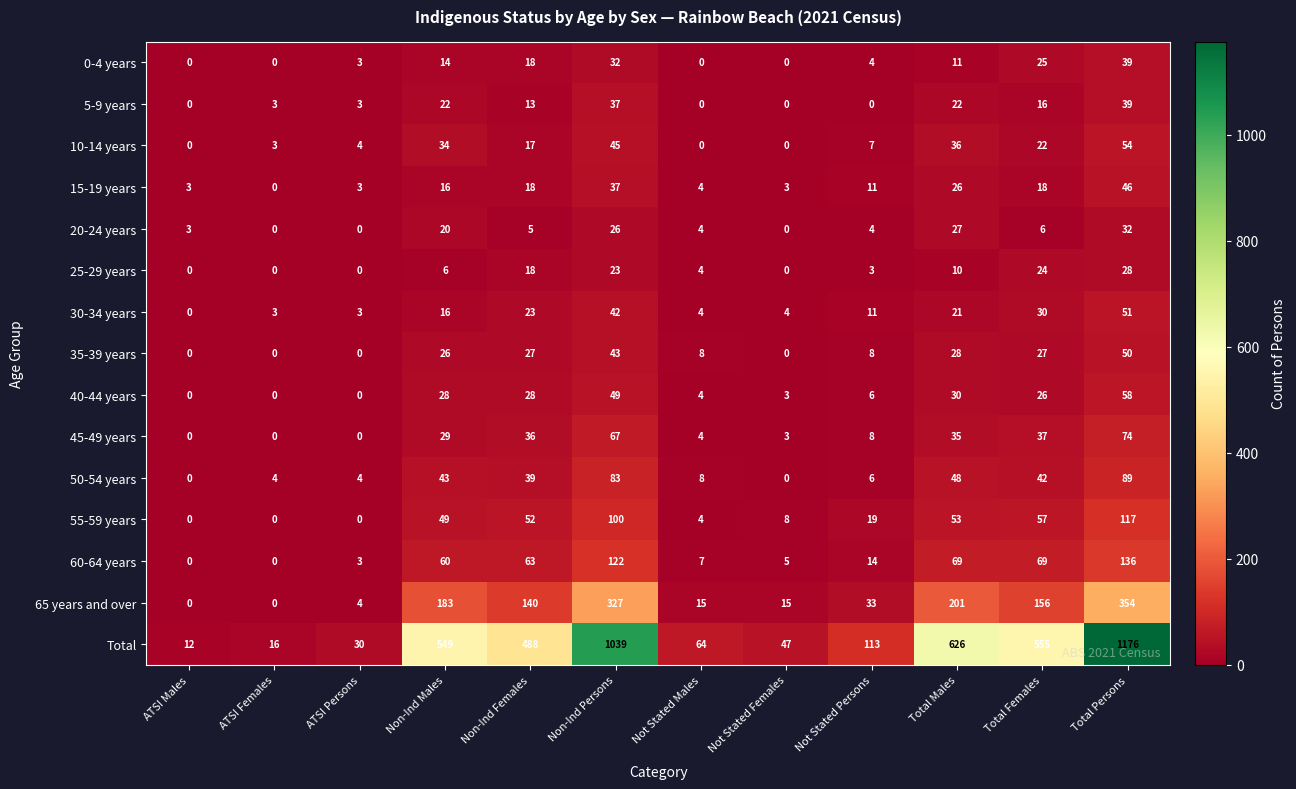

What is the sum of the 10-14 years values at ATSI Females and Total Males?

39